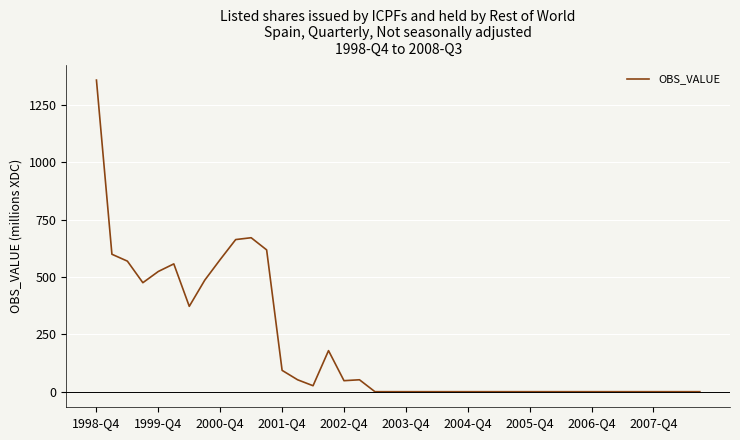

What is the difference between the maximum and minimum values?

1358